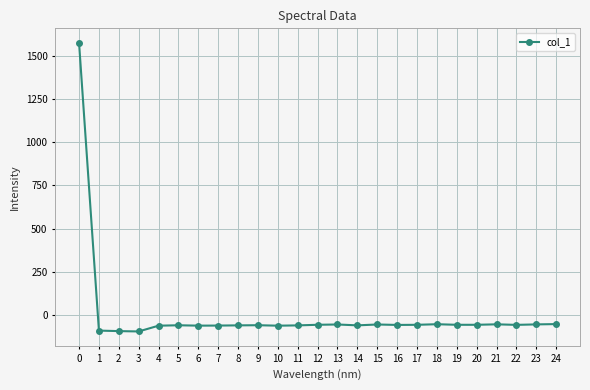

What is the sum of the values at 23 and 0?

1520.6